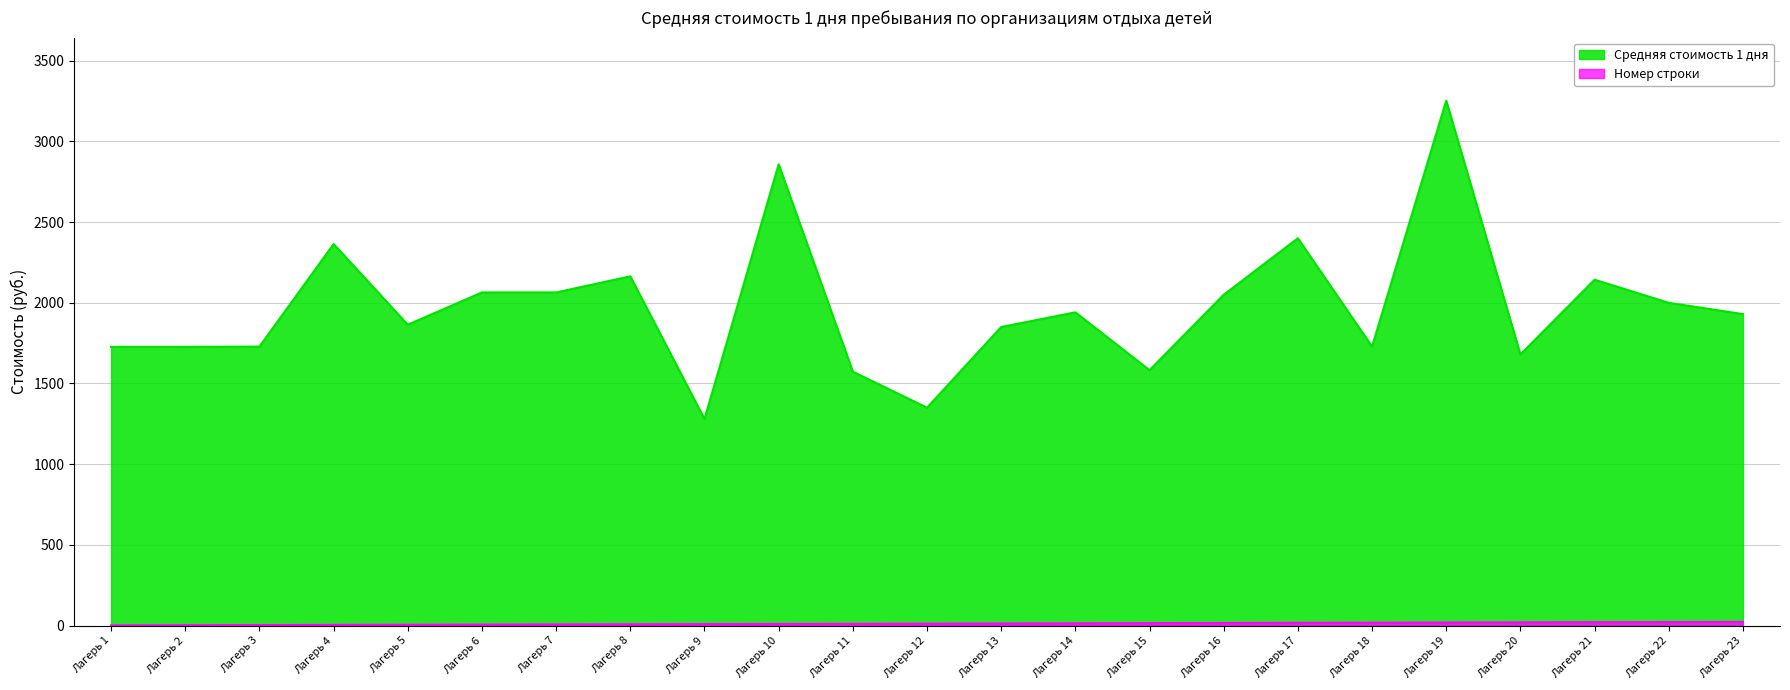

In Средняя стоимость 1 дня, how many points are higher than both neighbors (excluding endpoints)?

7